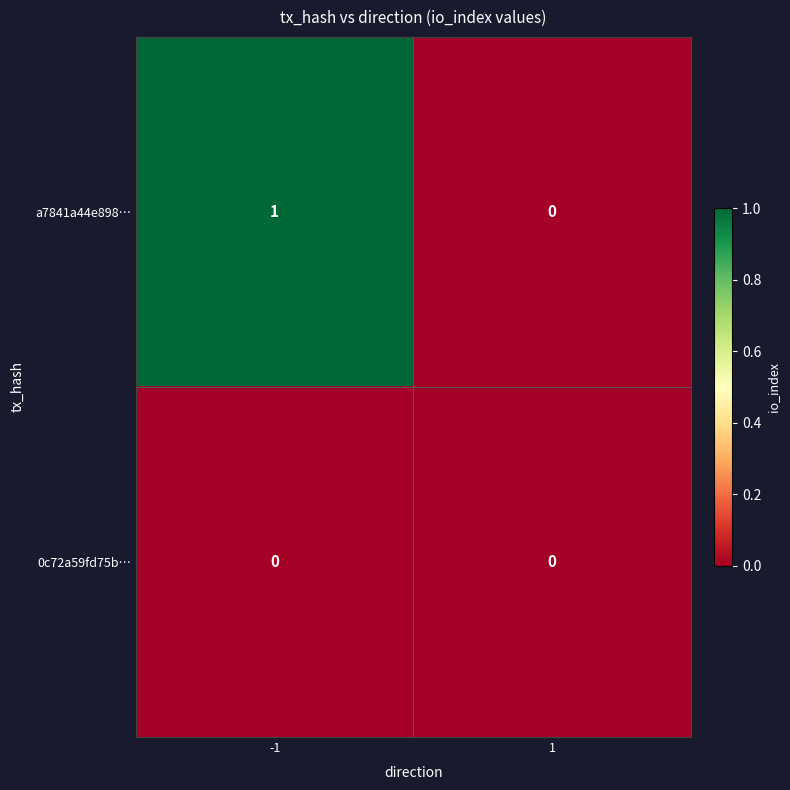

How many series are shown in this chart?

2